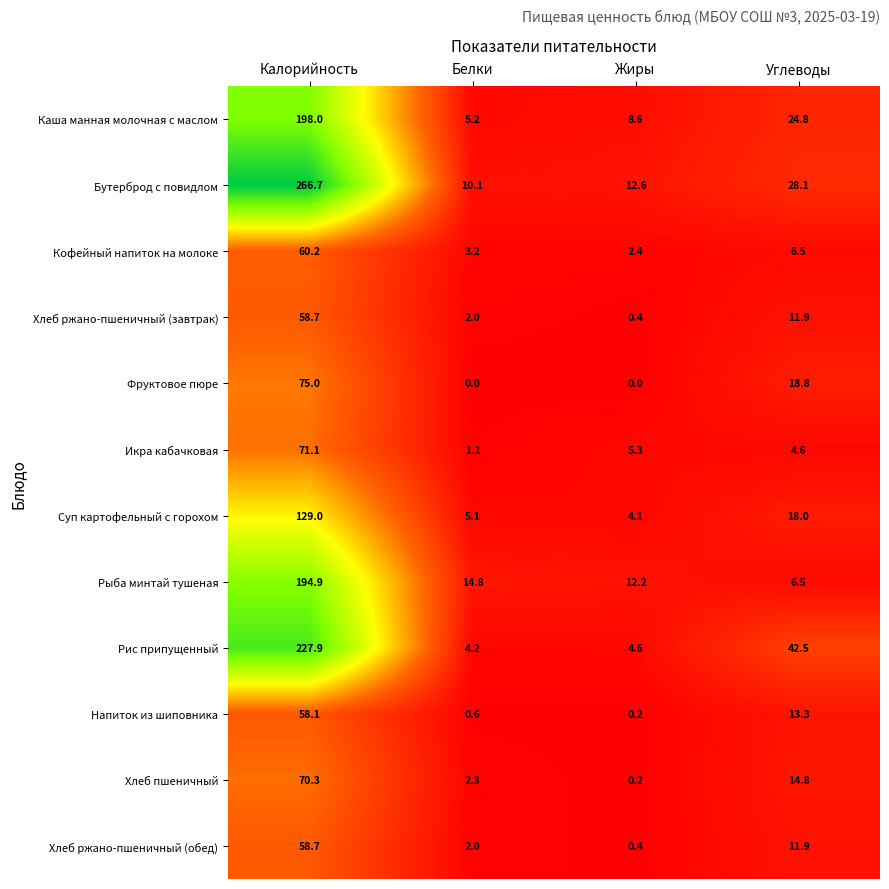

Which series changed the most between Калорийность and Жиры?

Бутерброд с повидлом